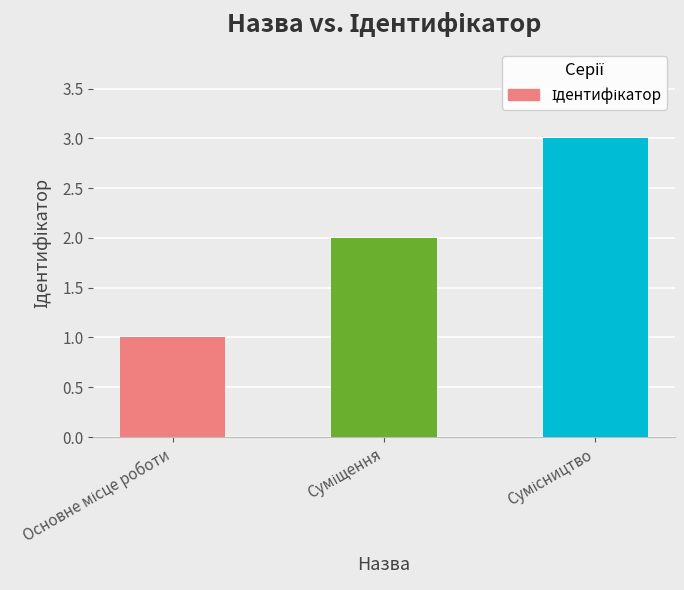

What is the greatest value displayed?

3